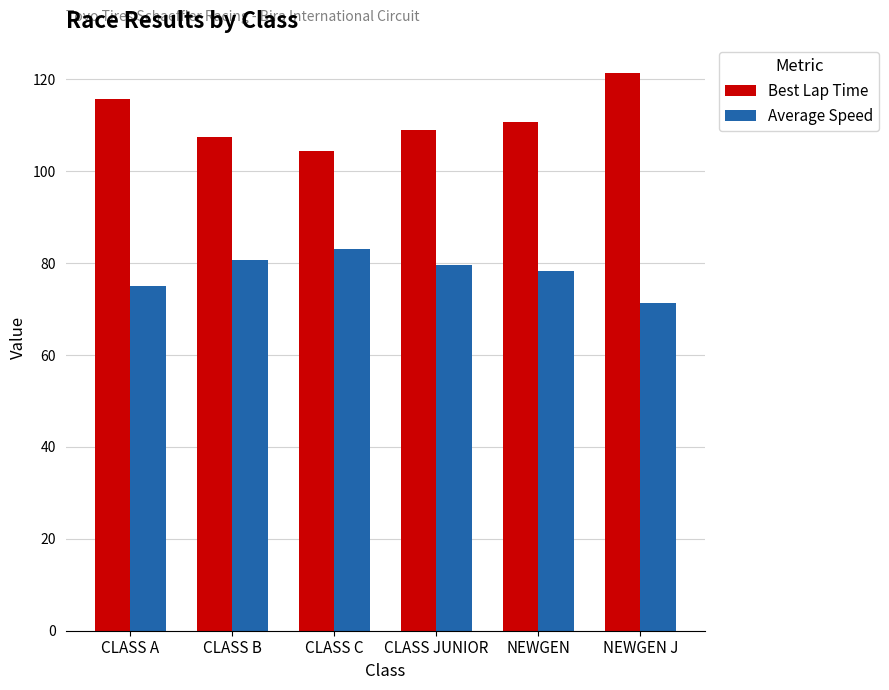

At which category does the chart reach its minimum across all series?

NEWGEN J